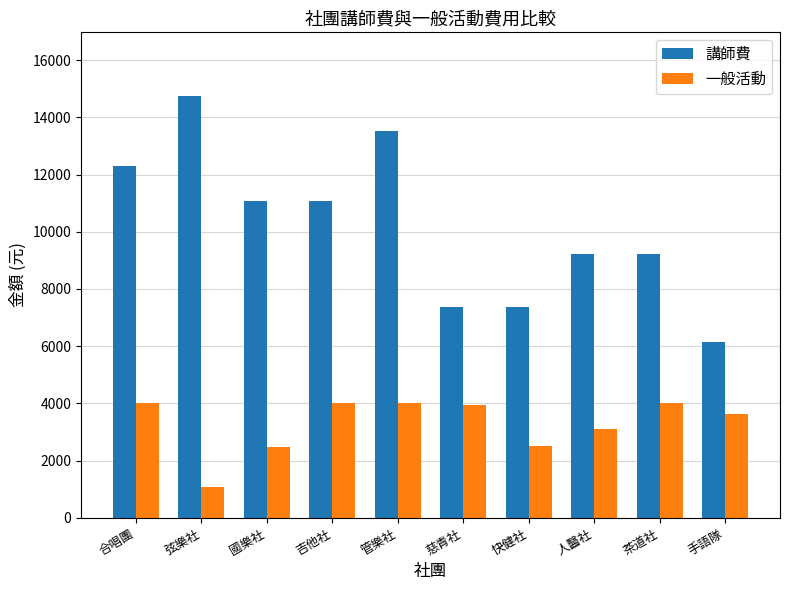

What is the sum of the 講師費 values at 手語隊 and 國樂社?

17220